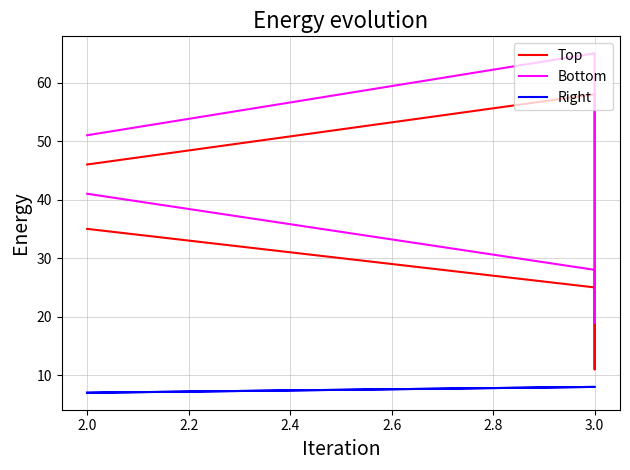

At how many categories does at least one series exceed 30?

3